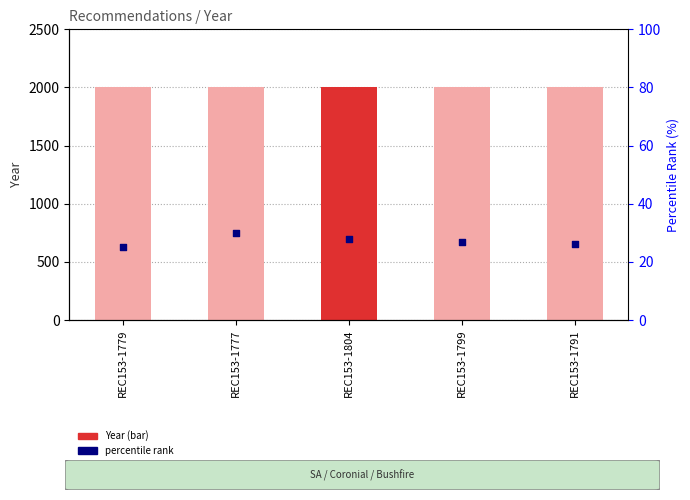

At how many categories does at least one series exceed 1785?

5